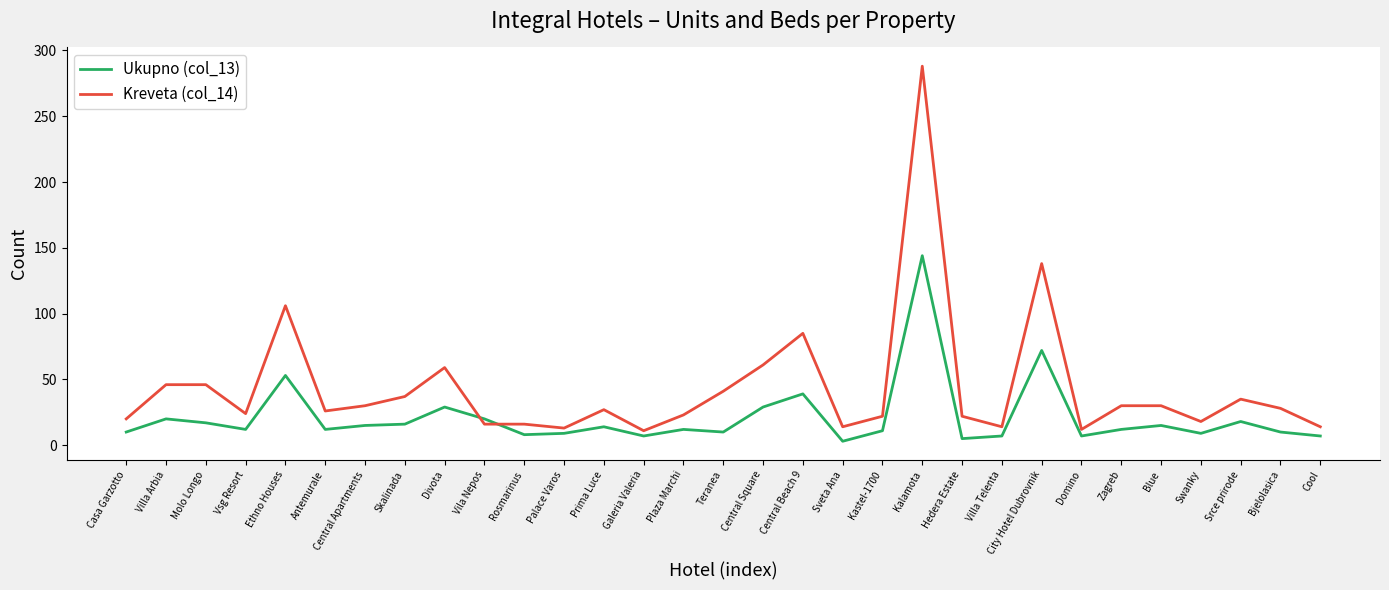

Where do Kreveta (col_14) and Ukupno (col_13) first cross each other?

Divota and Vila Nepos